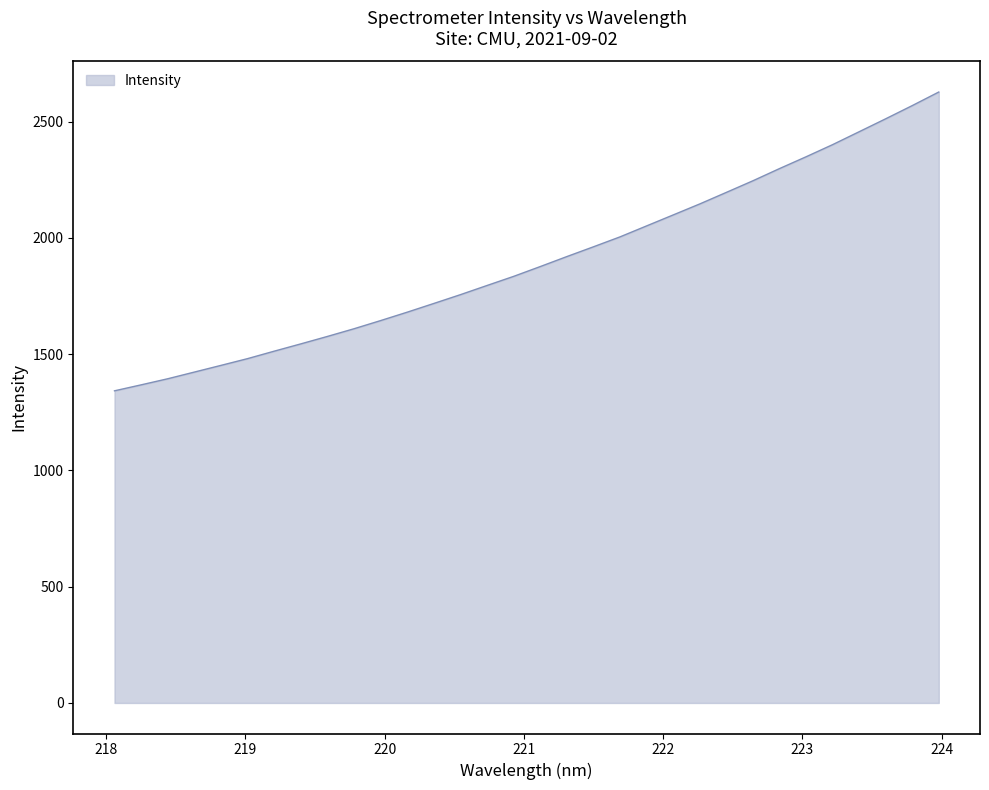

What is the difference between the maximum and minimum values?

1285.1